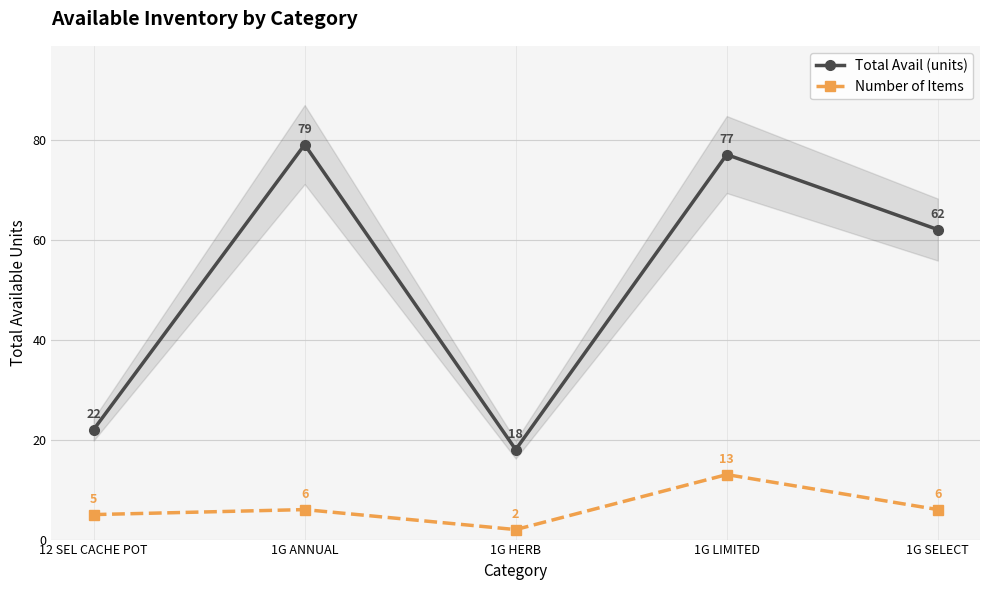

Does the chart display data point markers on the line(s)?

Yes